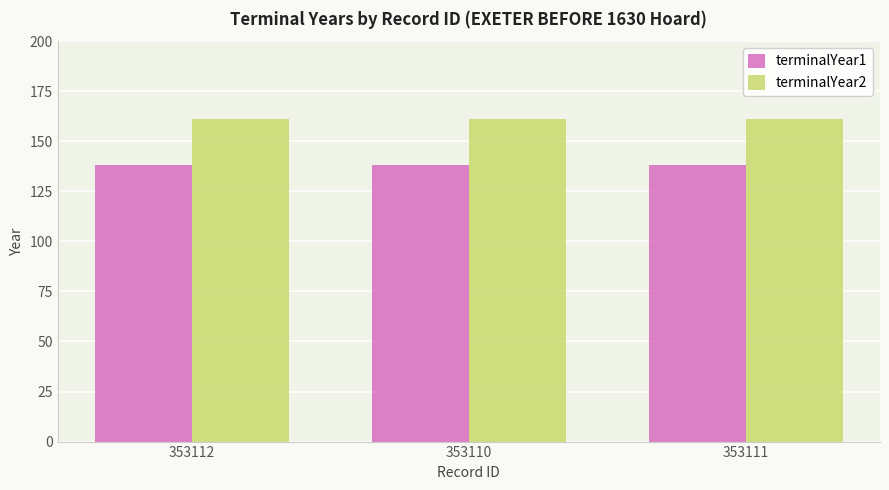

True or false: terminalYear1 has a value of 218 at 353112.

False